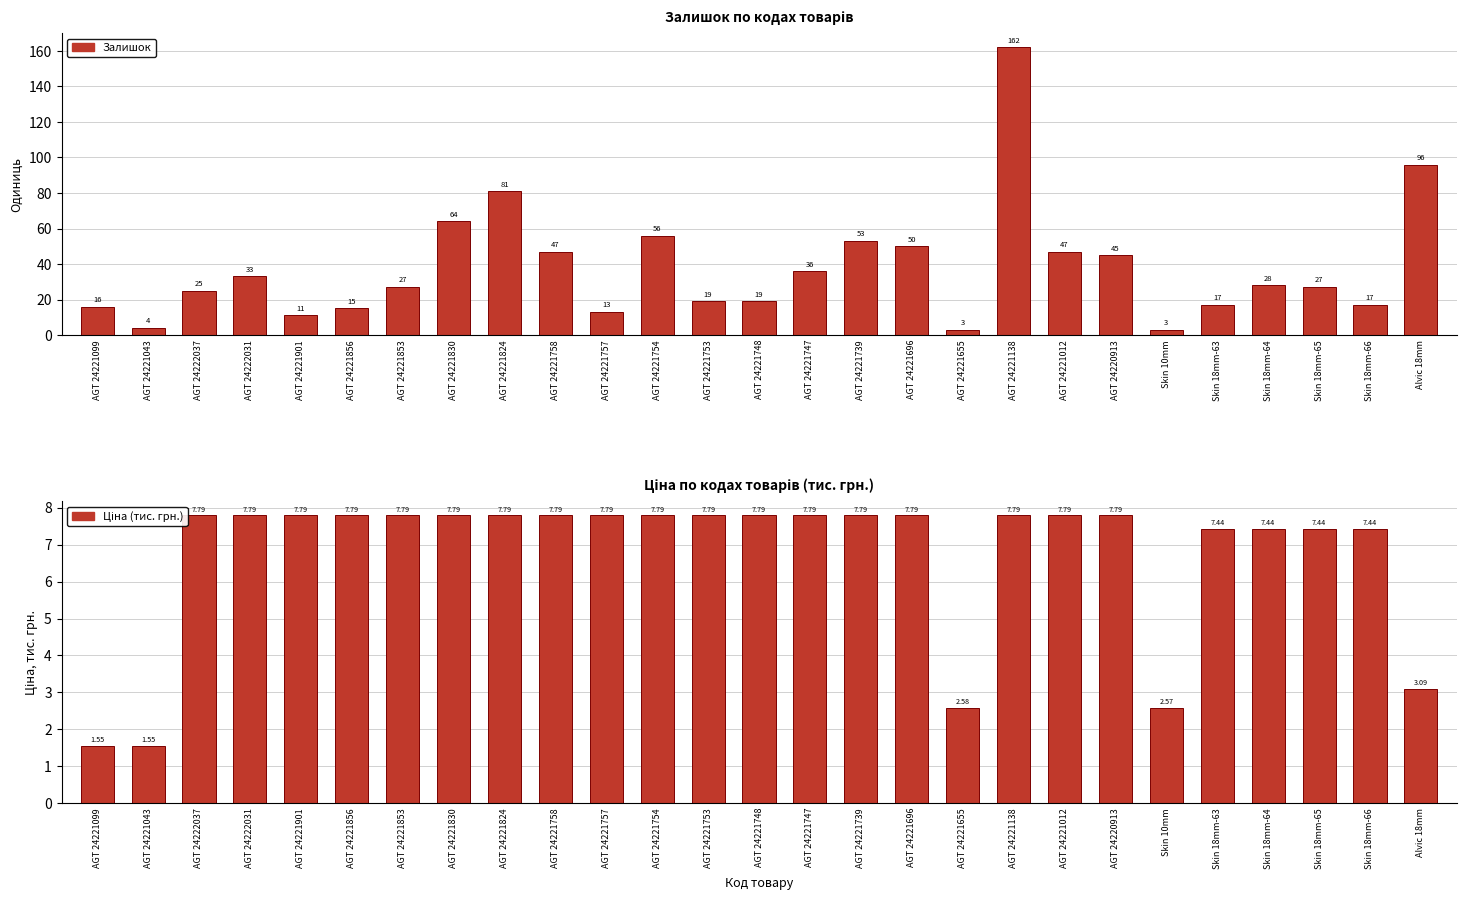

Rank the series by their maximum value, from lowest to highest.

Ціна (тис. грн.), Залишок